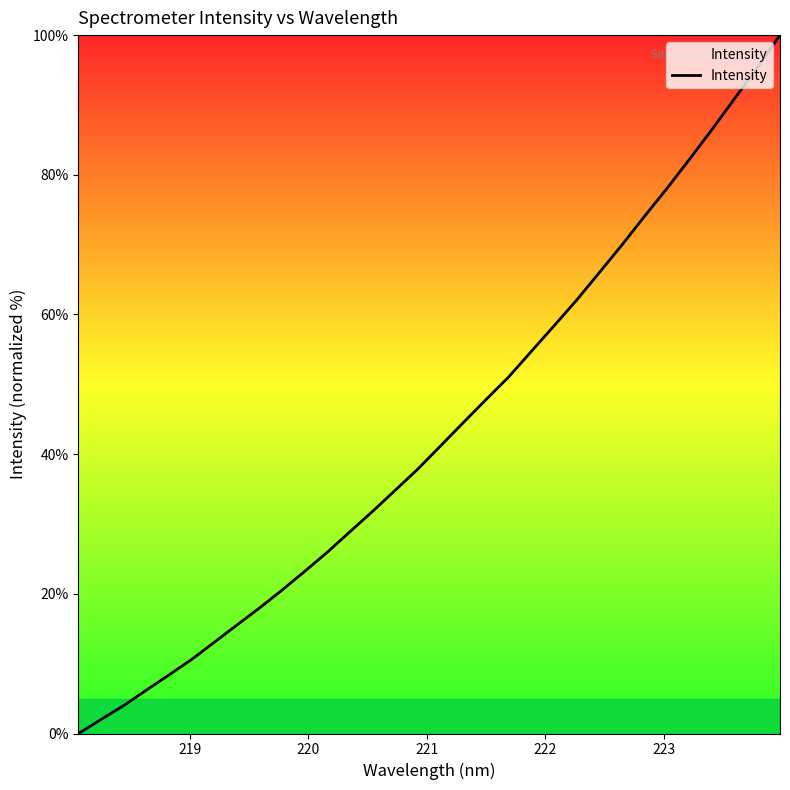

What is the sum of all values?

1384.0